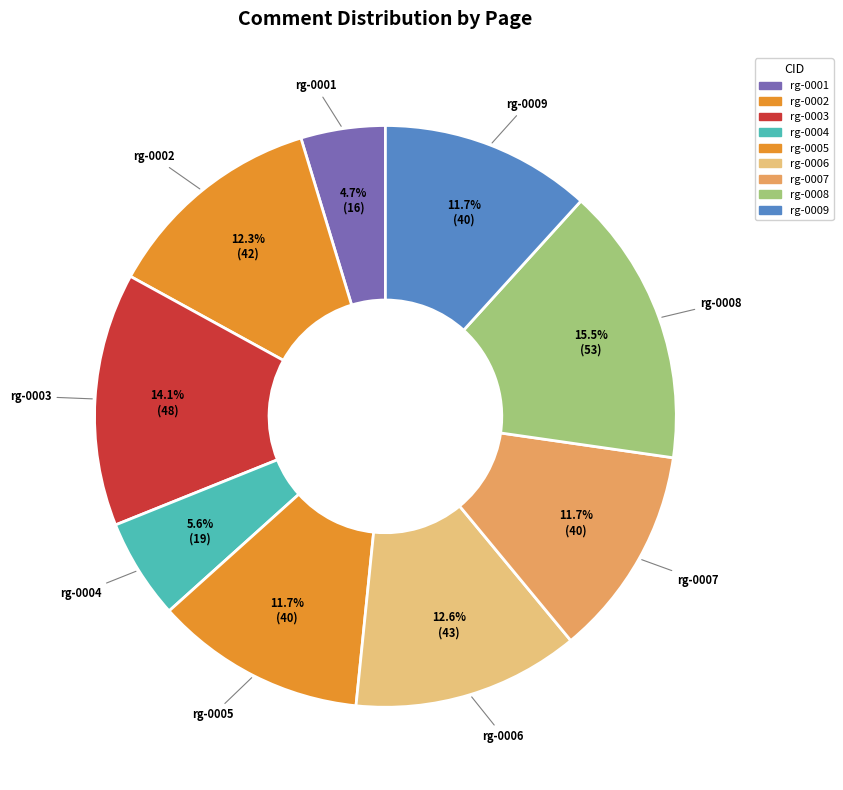

To the nearest percent, what percentage of the pie is rg-0009?

12%